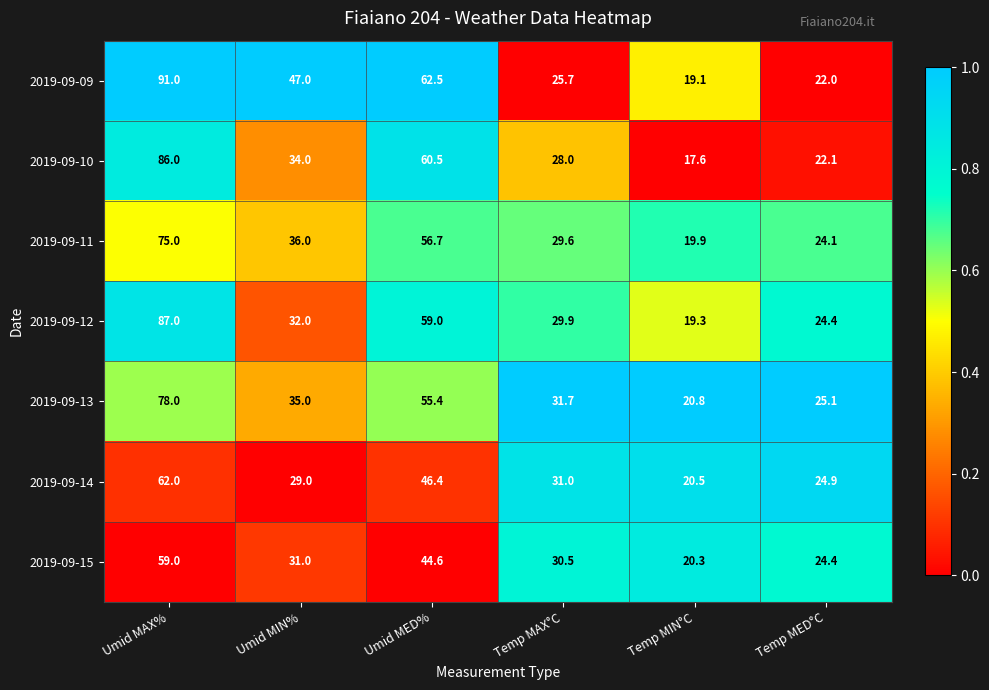

Is it true that 2019-09-13 equals 10.0 at Umid MIN%?

False